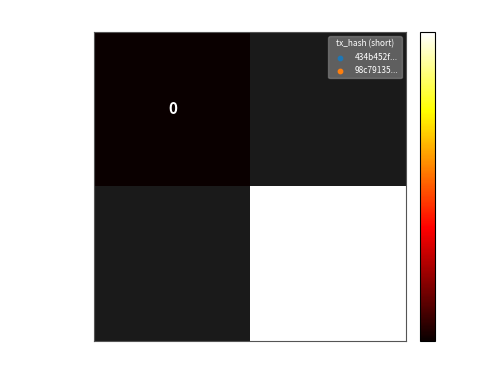

At how many categories does at least one series exceed 1?

1